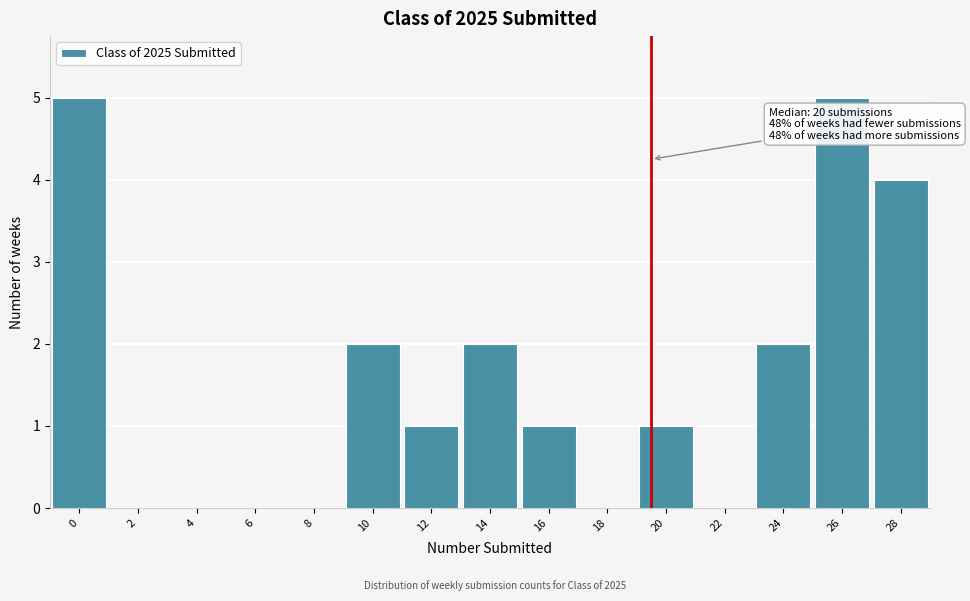

Reading right to left, transcribe all the data shown in this chart.

28=4	26=5	24=2	22=0	20=1	18=0	16=1	14=2	12=1	10=2	8=0	6=0	4=0	2=0	0=5